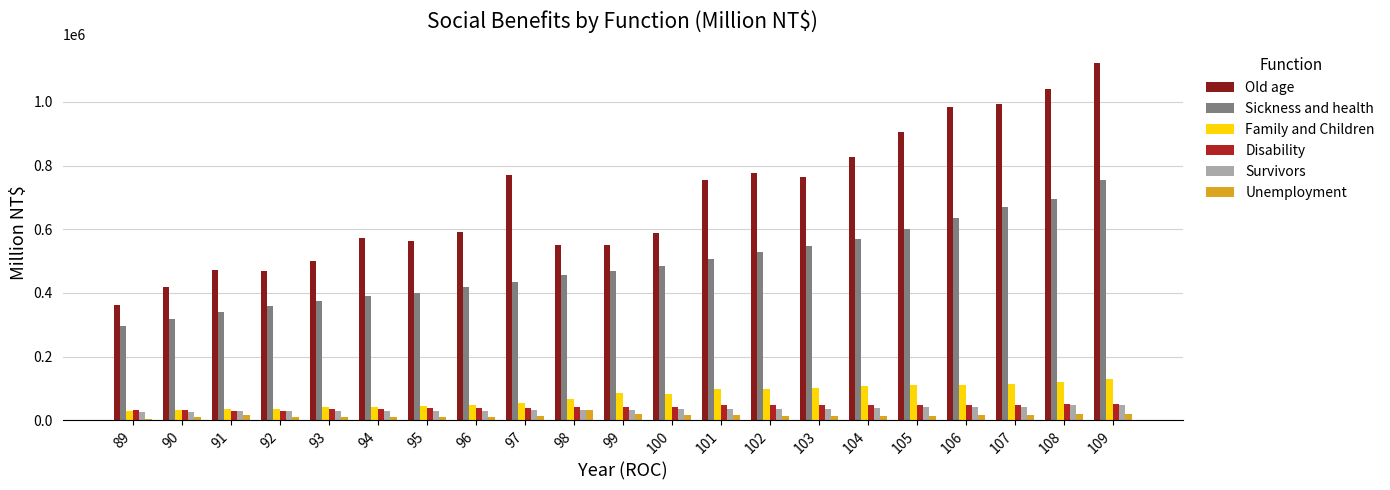

How many bars are there in each group?

6